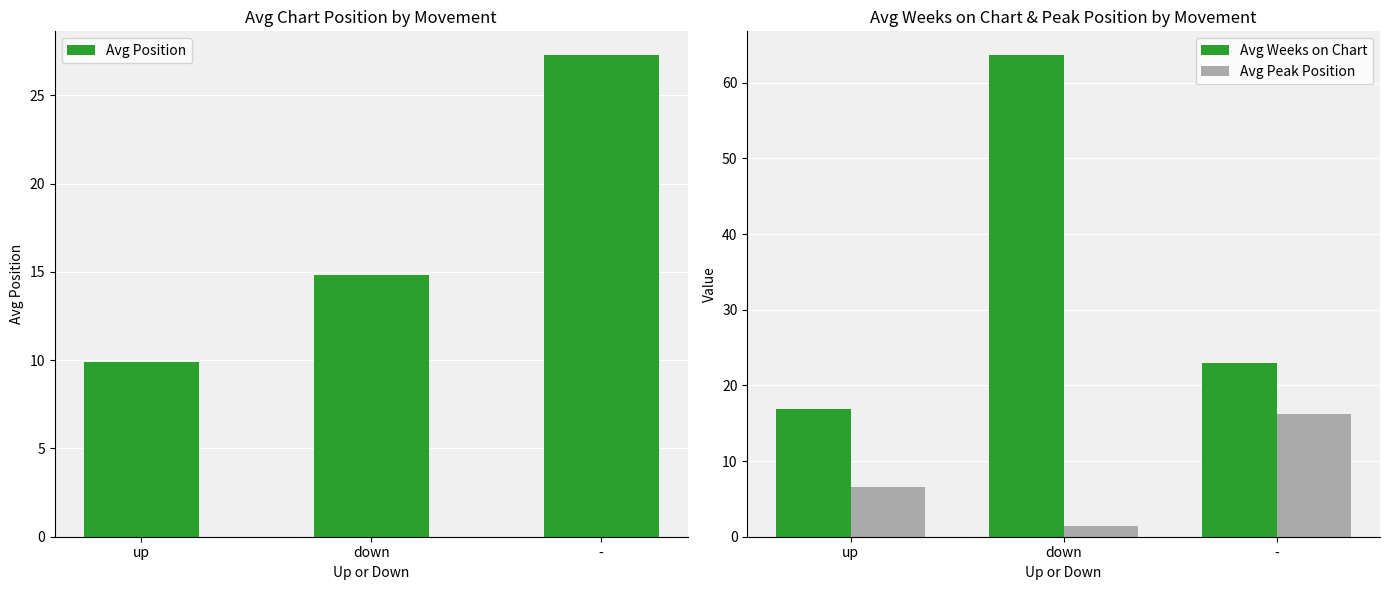

How many groups of bars are there?

3